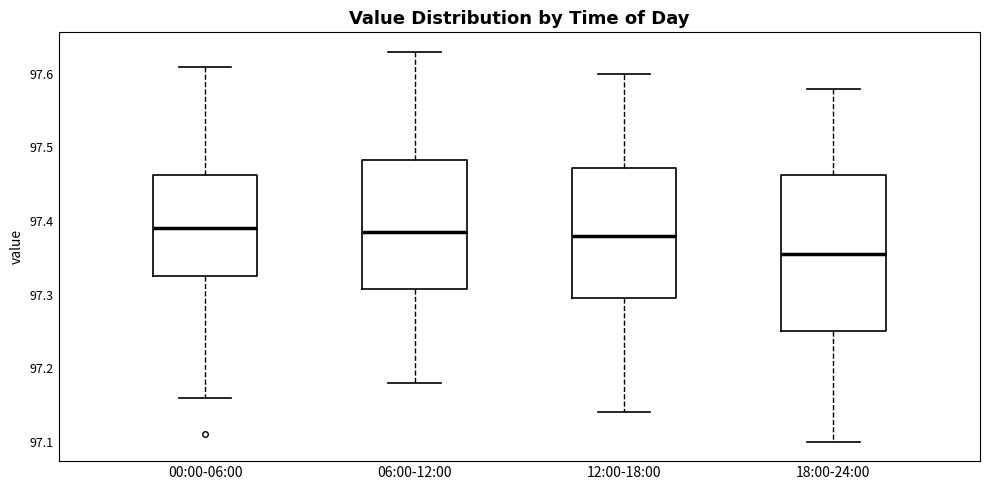

Which box has the lowest median line?

18:00-24:00